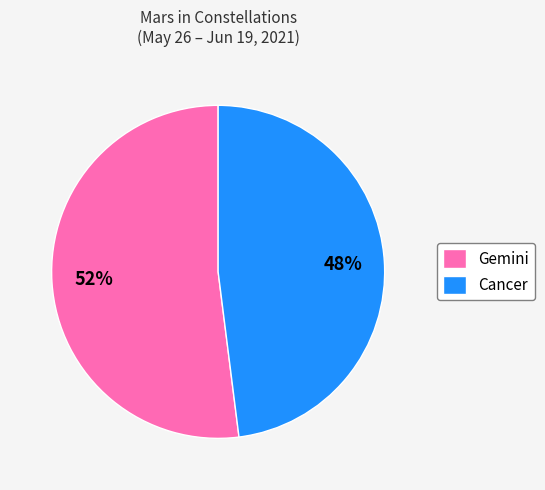

To the nearest percent, what portion does Gemini represent?

52%